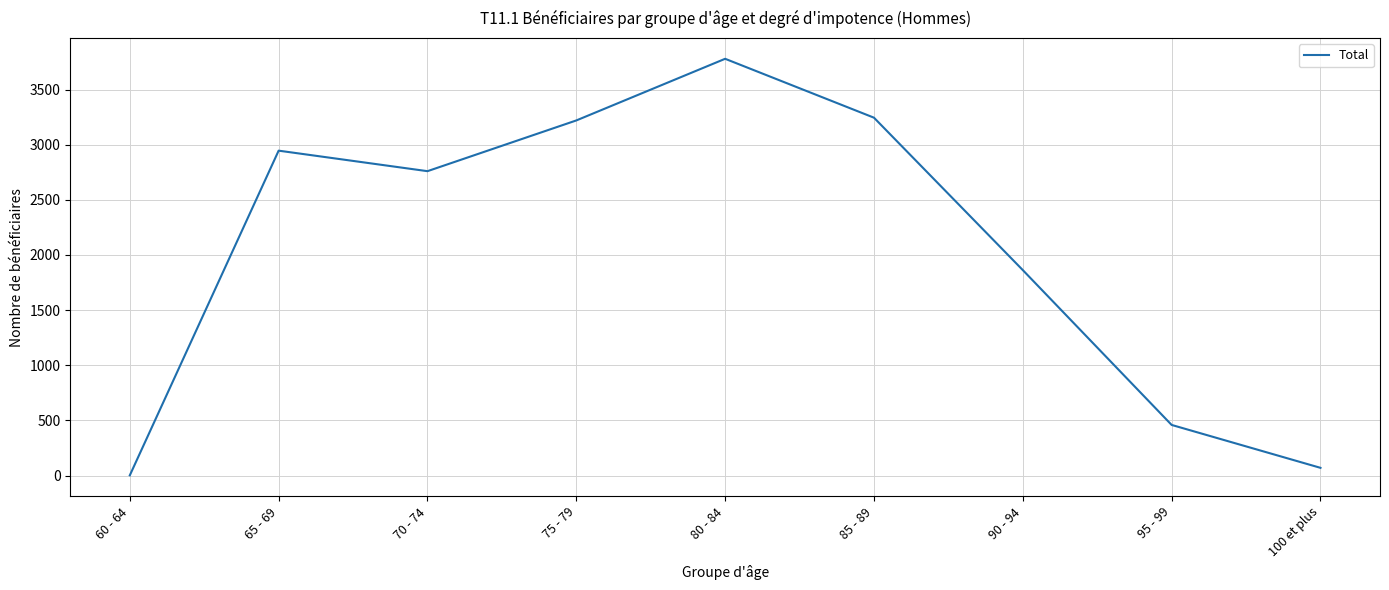

At which category does the data reach its first local valley?

70 - 74